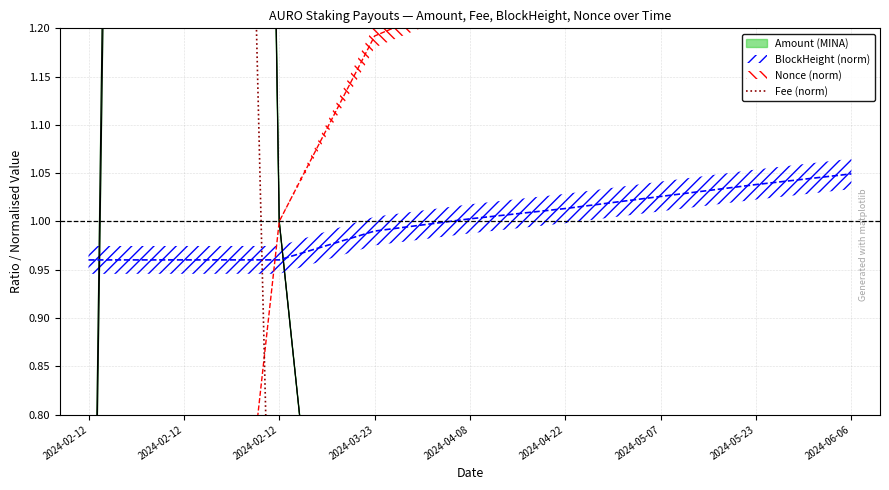

What is the difference between the second highest and minimum values?

4.3